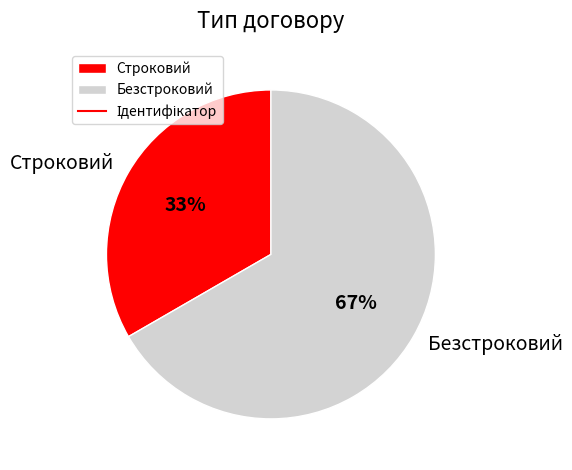

Count the number of slices in the pie.

2